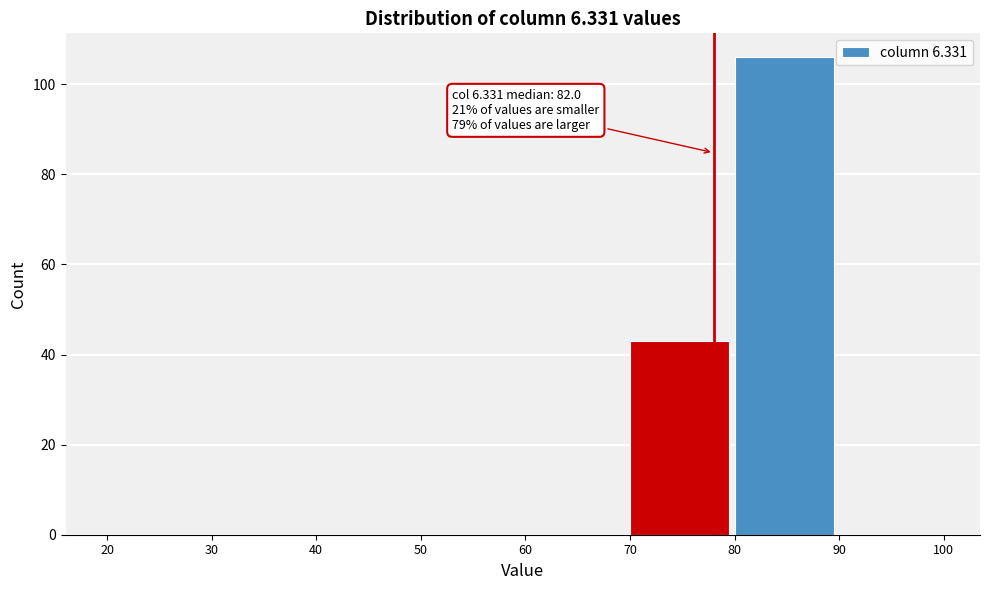

Which range on the x-axis has the tallest bar?

80 to 90